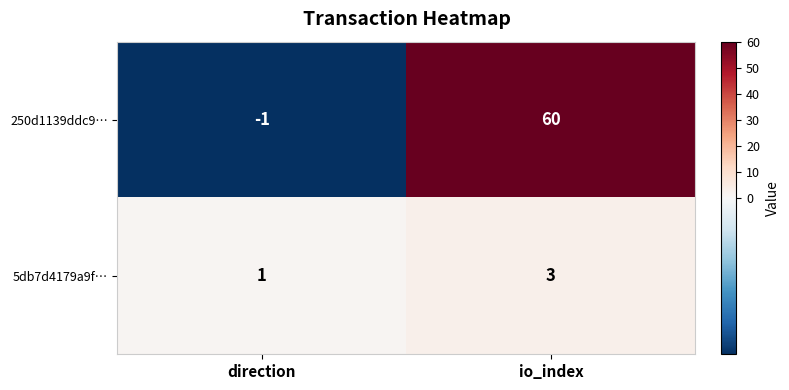

List the series in order of their overall mean, lowest first.

5db7d4179a9f…, 250d1139ddc9…